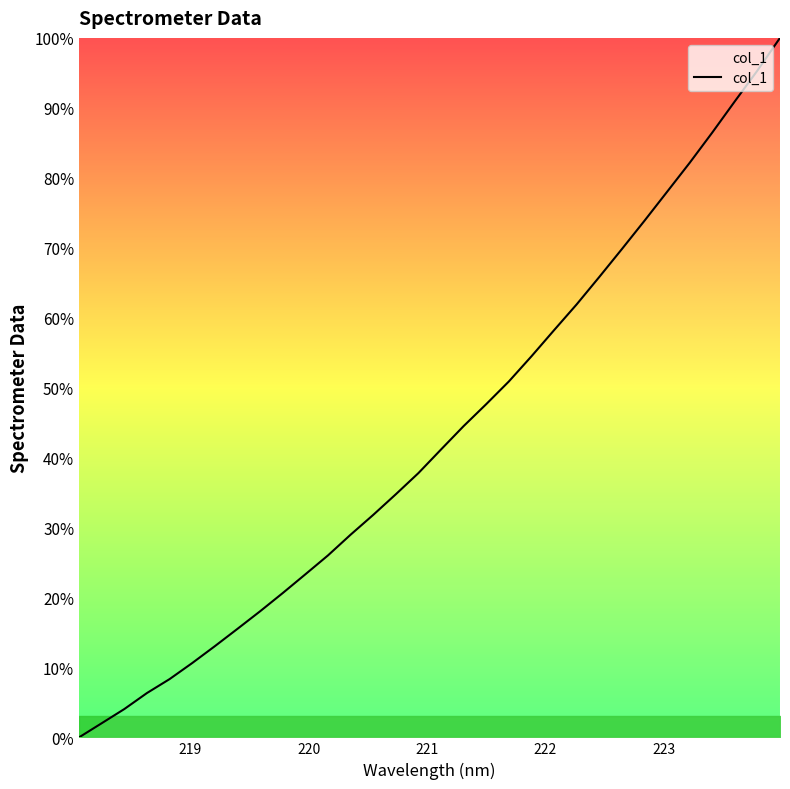

Reading left to right, transcribe all the data shown in this chart.

0.0	2.0	4.0	6.3	8.3	10.6	13.0	15.5	18.0	20.6	23.3	26.0	29.0	31.8	34.8	37.8	41.2	44.5	47.6	50.9	54.5	58.2	61.9	65.8	69.8	73.9	78.0	82.1	86.5	90.9	95.3	100.0